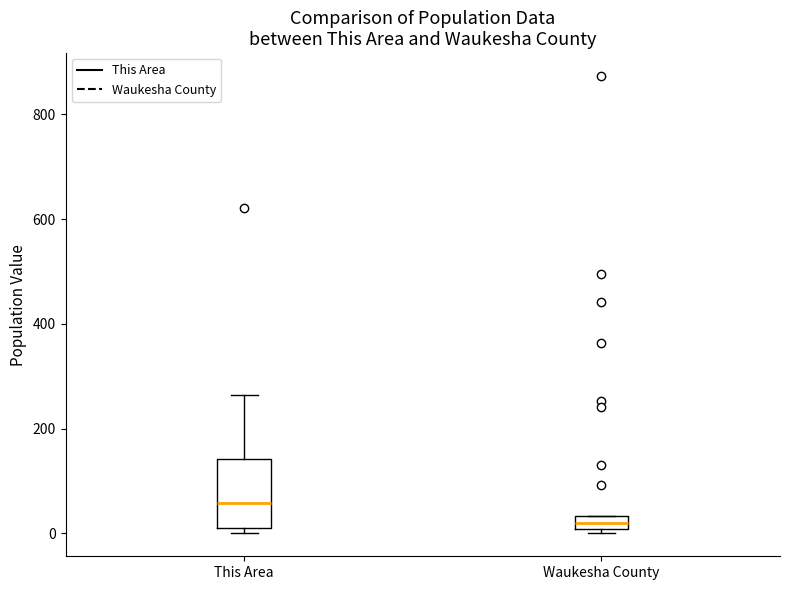

Where does the upper whisker of the box for This Area end on the y-axis? The values are not printed on the chart, so give them approximately, as read against the axis.

260